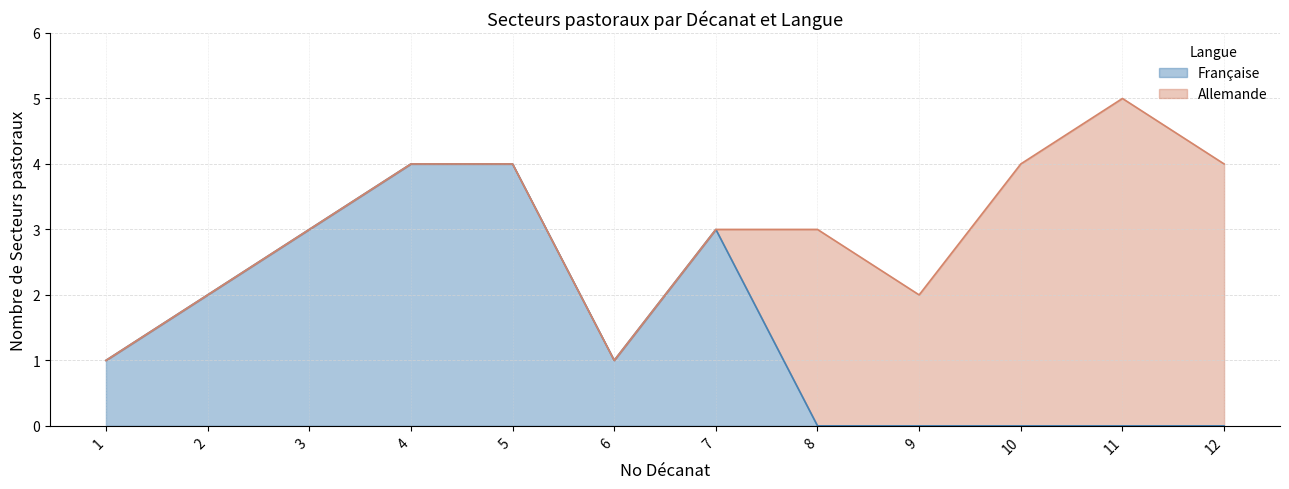

At which label does the data first exceed 1?

2